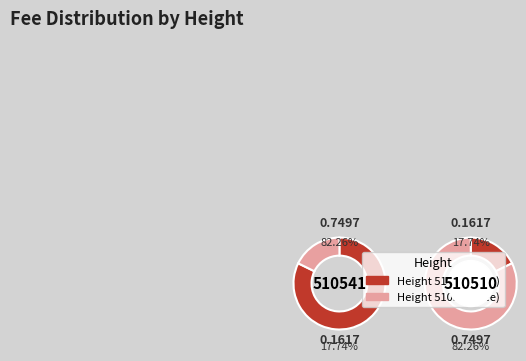

What percentage is the 510510 slice, to the nearest percent?

18%